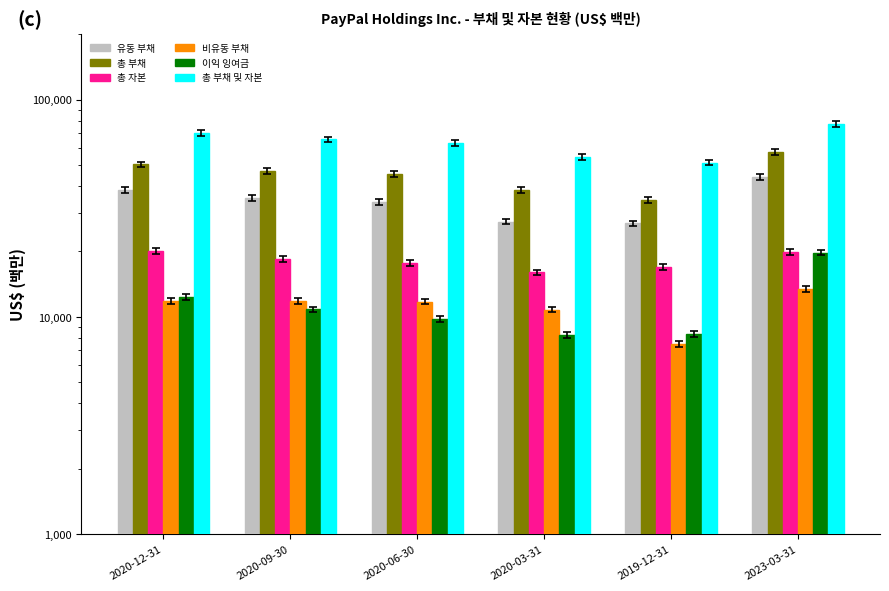

Reading left to right, what are all the values shown in this chart?

유동 부채: 2020-12-31=38447	2020-09-30=35246	2020-06-30=33729	2020-03-31=27449	2019-12-31=26919	2023-03-31=43909
총 부채: 2020-12-31=50316	2020-09-30=47055	2020-06-30=45482	2020-03-31=38255	2019-12-31=34404	2023-03-31=57328
총 자본: 2020-12-31=20063	2020-09-30=18527	2020-06-30=17684	2020-03-31=16011	2019-12-31=16929	2023-03-31=19858
비유동 부채: 2020-12-31=11869	2020-09-30=11809	2020-06-30=11753	2020-03-31=10806	2019-12-31=7485	2023-03-31=13419
이익 잉여금: 2020-12-31=12366	2020-09-30=10809	2020-06-30=9788	2020-03-31=8258	2019-12-31=8342	2023-03-31=19749
총 부채 및 자본: 2020-12-31=70379	2020-09-30=65582	2020-06-30=63166	2020-03-31=54266	2019-12-31=51333	2023-03-31=77186